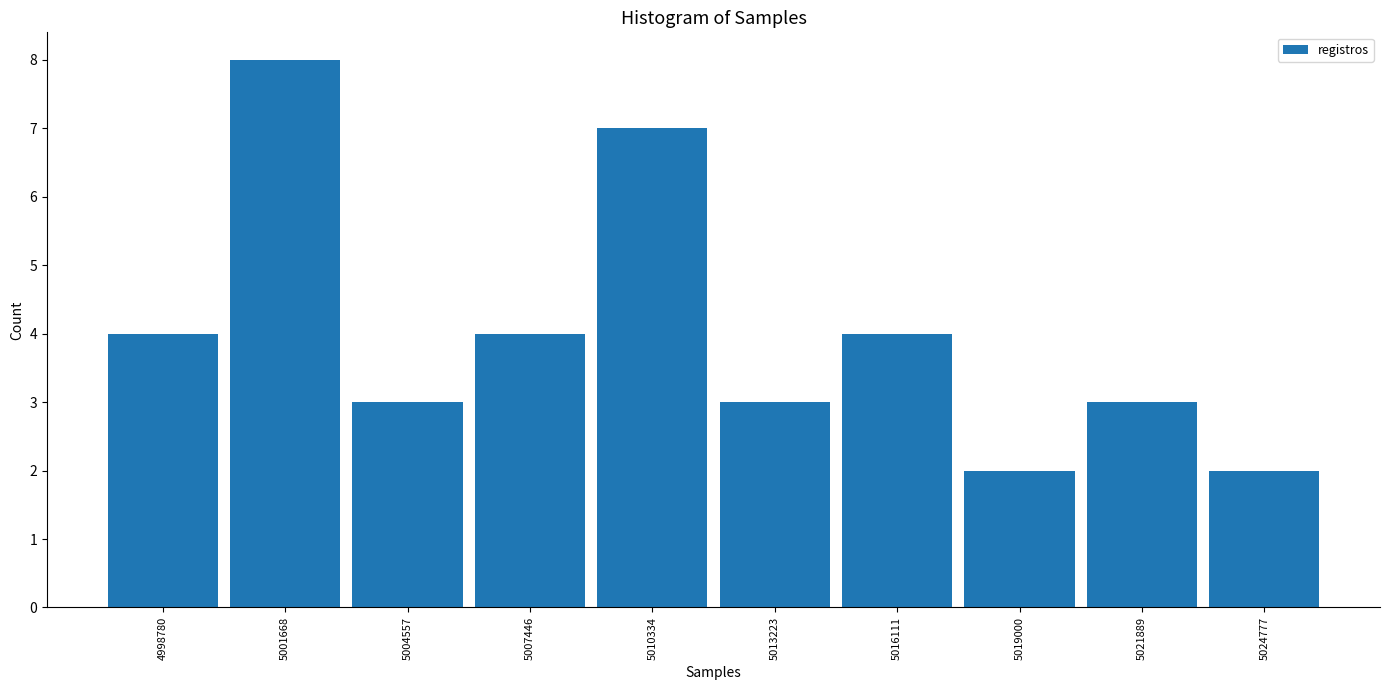

What is the height of the bar covering 4997500 to 5000000 on the x-axis? Neither the bar edges nor the heights are printed on the chart, so give them approximately, as read against the axes.

4